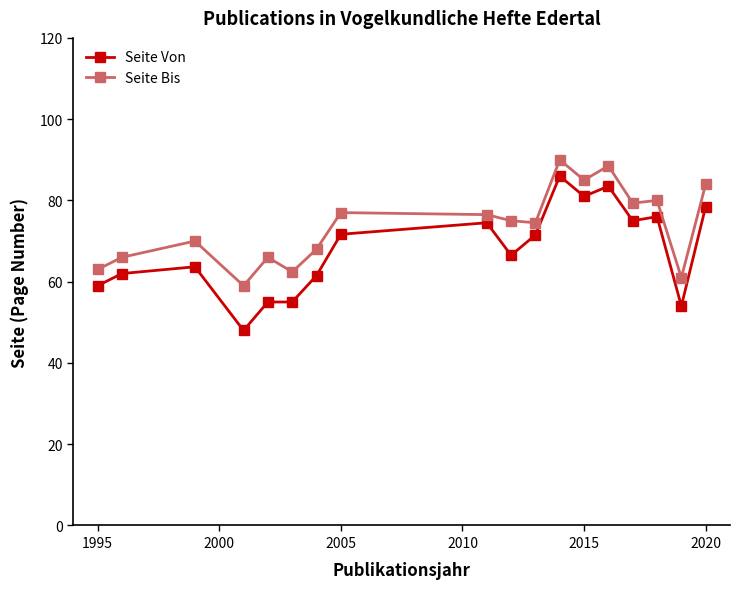

Which series has the widest spread of values?

Seite Von